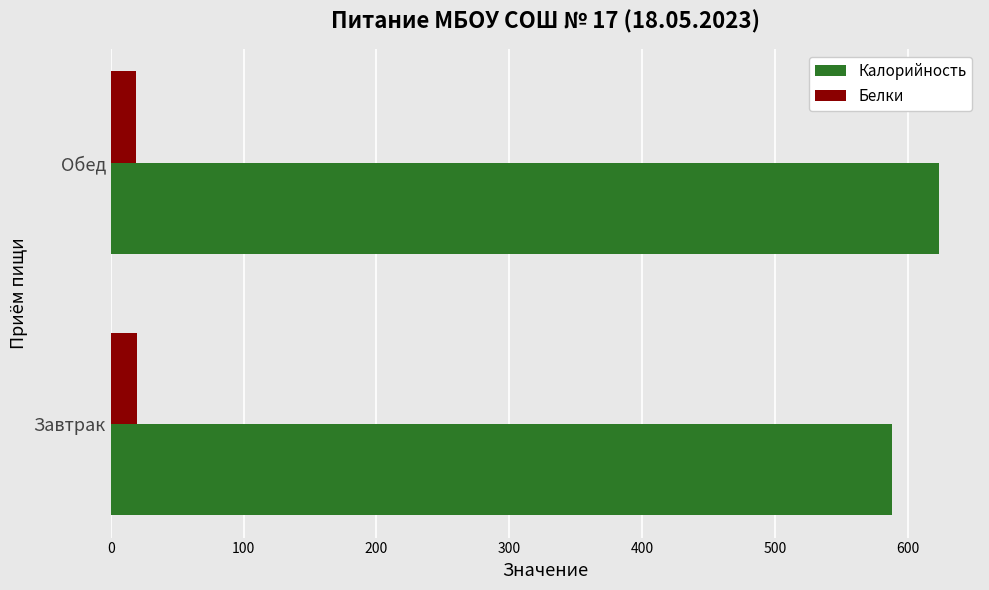

How many data points in Калорийность are less than 623?

1